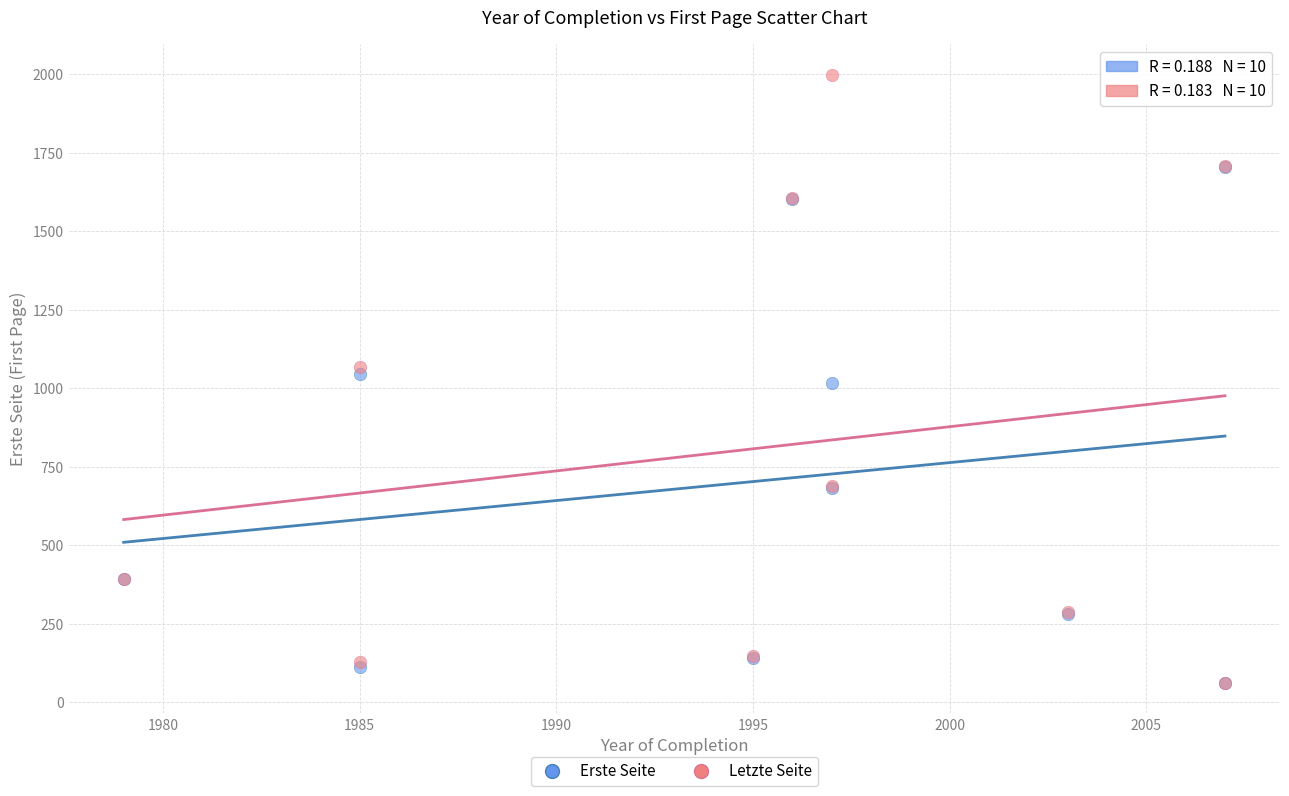

In the Erste Seite series, what Y value is closest to 883?

1017